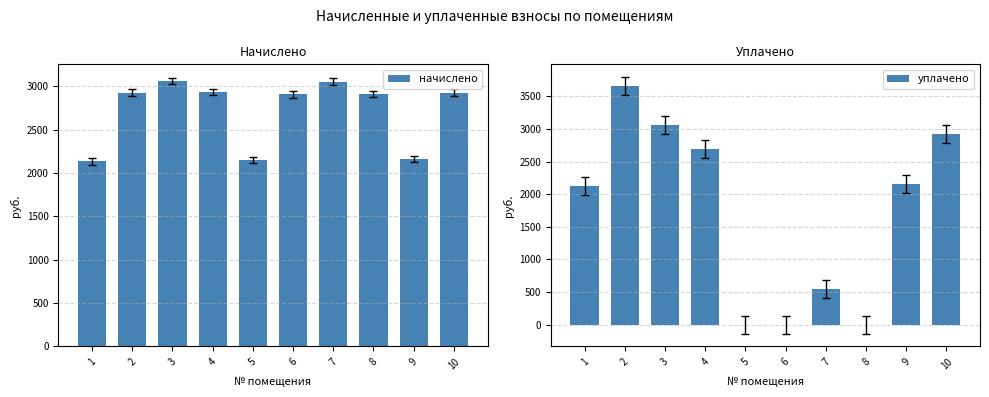

What is the lowest value of the начислено series?

2134.1